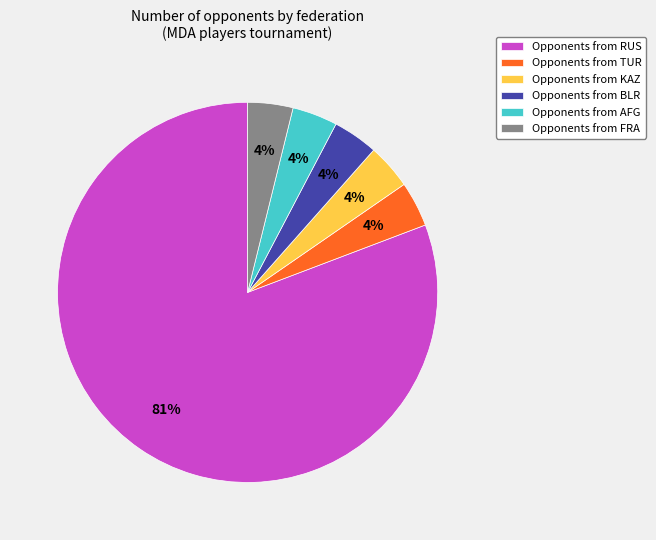

What percentage is the Opponents from FRA slice, to the nearest percent?

4%